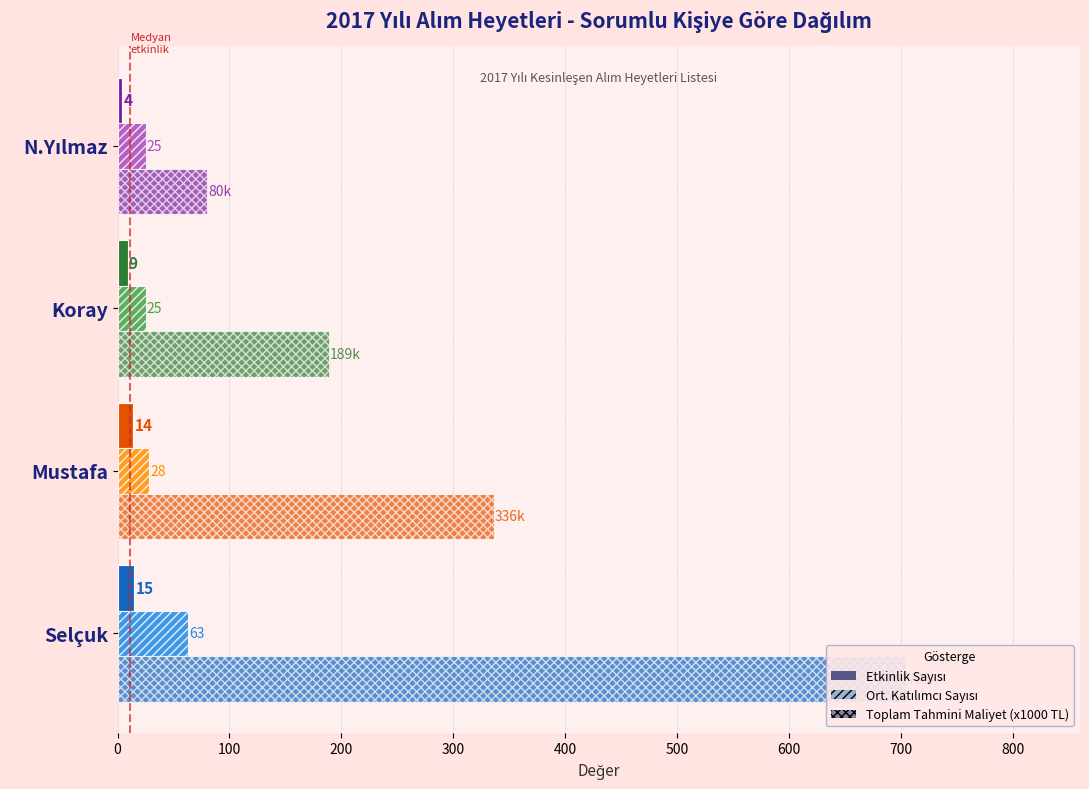

Which has a higher value, N.Yılmaz or Mustafa?

Mustafa